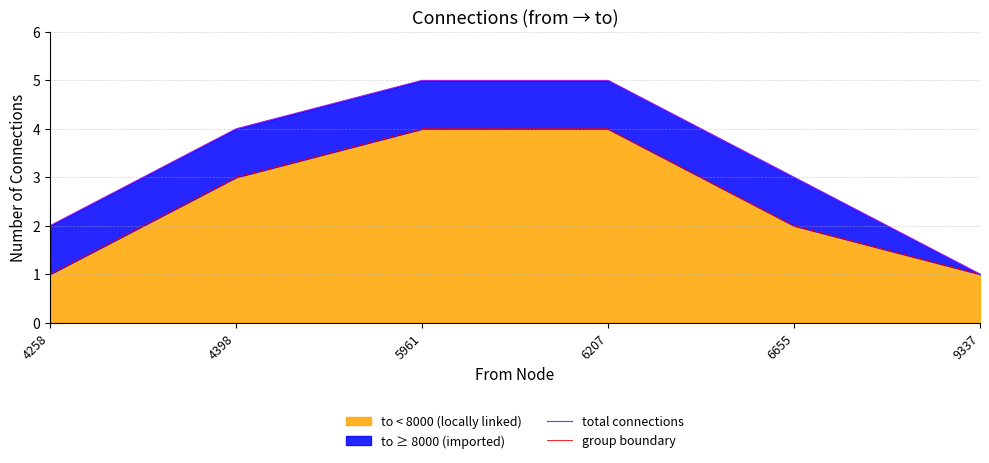

What is the difference between the maximum and minimum values in the group boundary series?

3